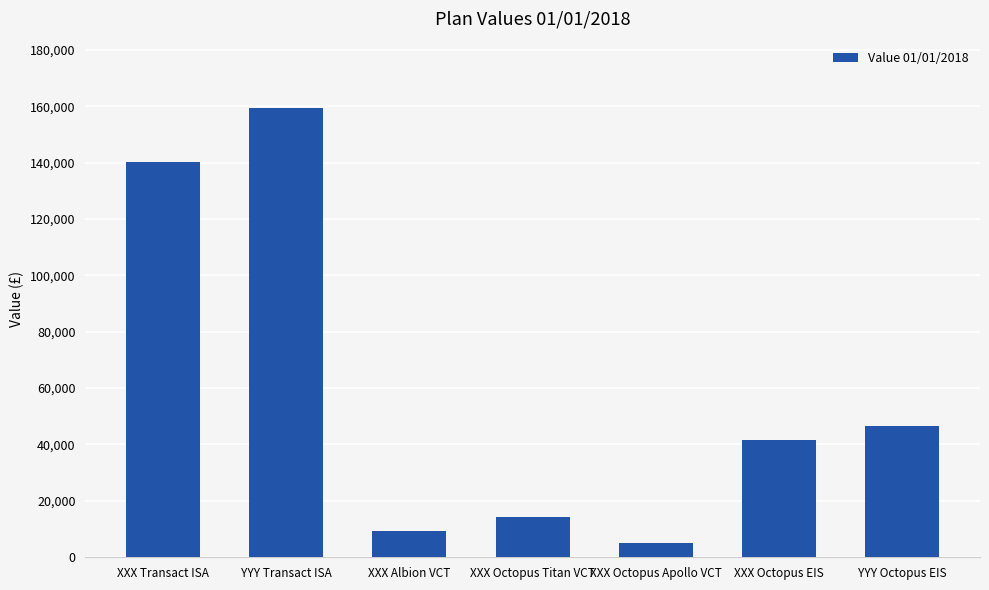

What is the label of the 5th bar from the left?

XXX Octopus Apollo VCT